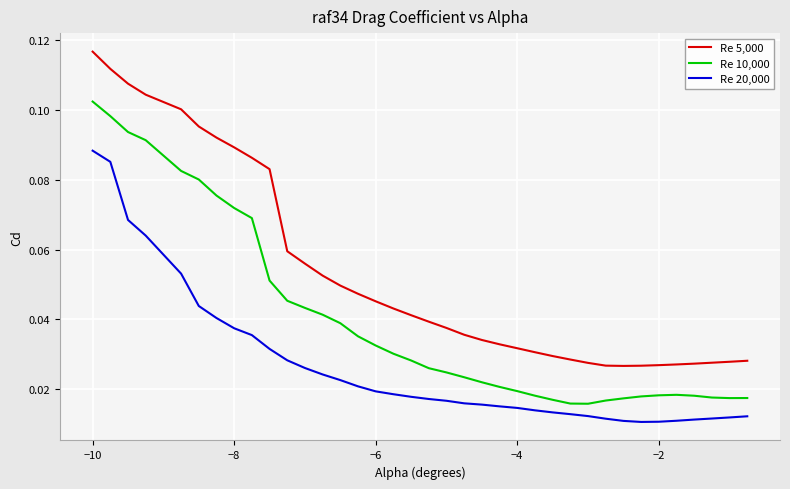

True or false: Re 10,000 and Re 20,000 cross at least once.

False